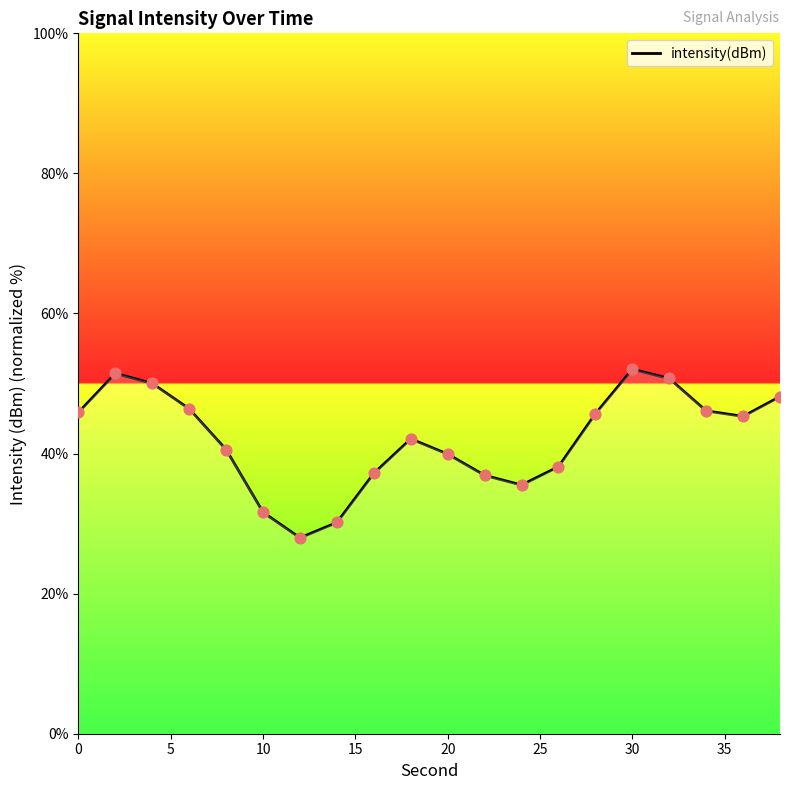

What is the minimum value for intensity(dBm)?

28.0